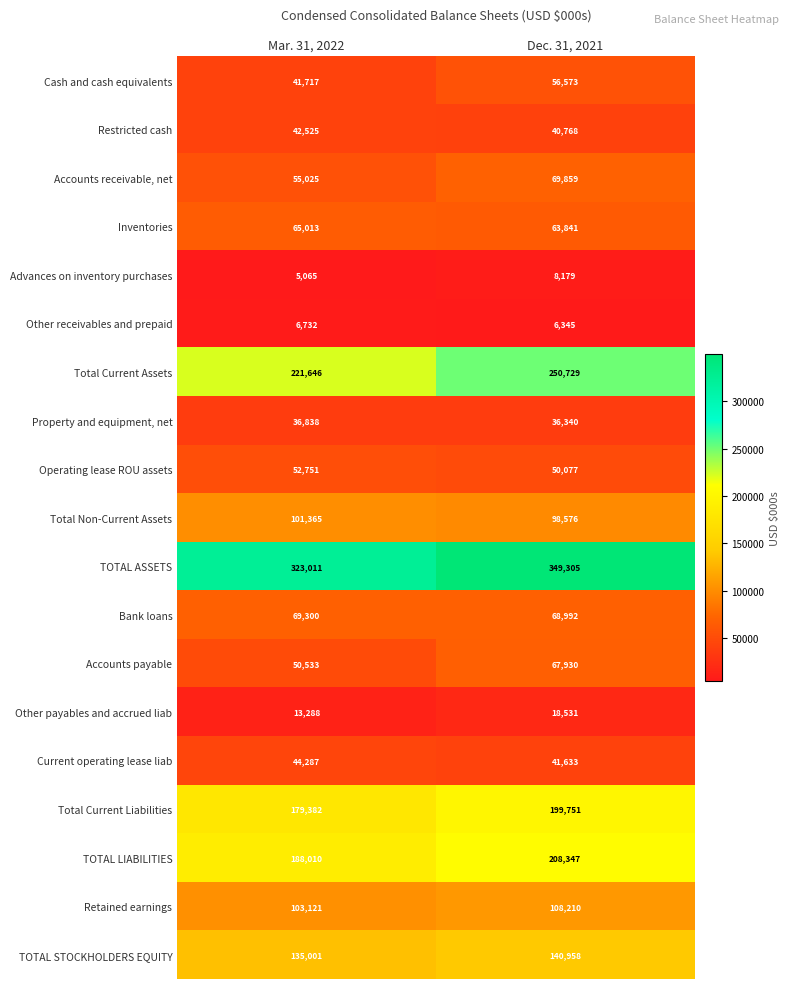

What is the sum of the Other receivables and prepaid values at Mar. 31, 2022 and Dec. 31, 2021?

13077